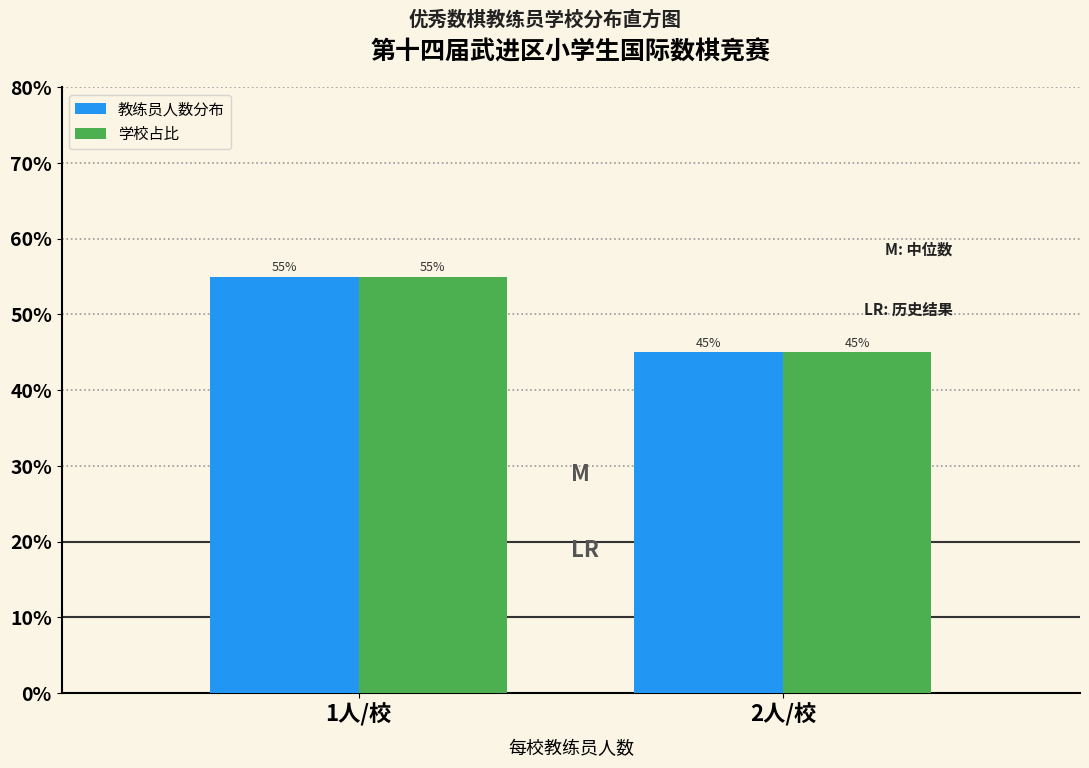

Reading left to right, list all the values displayed in this chart.

教练员人数分布: 1人/校=55.0	2人/校=45.0
学校占比: 1人/校=55.0	2人/校=45.0